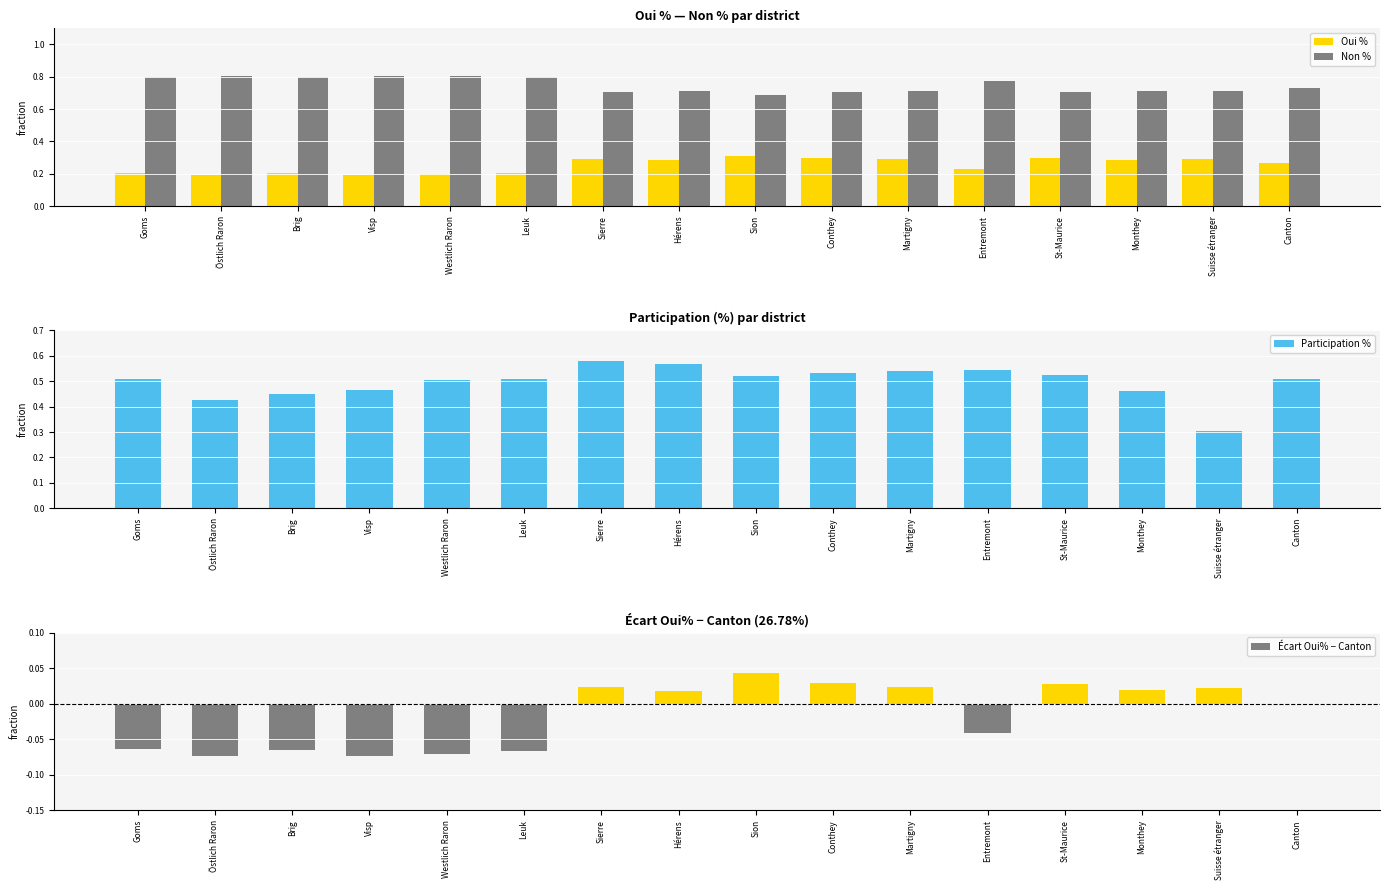

Between St-Maurice and Leuk, which is larger?

St-Maurice